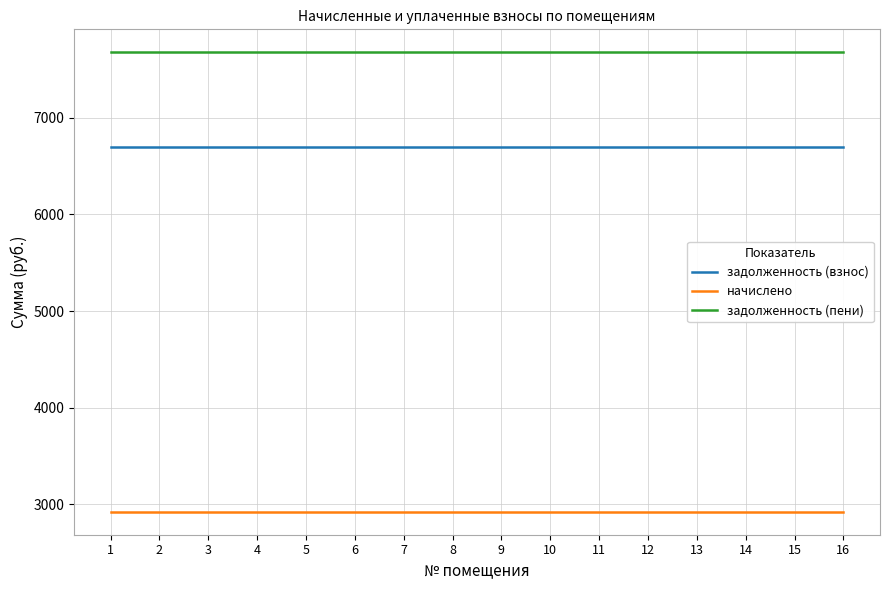

At 11, list the series in order from largest to smallest.

задолженность (пени), задолженность (взнос), начислено